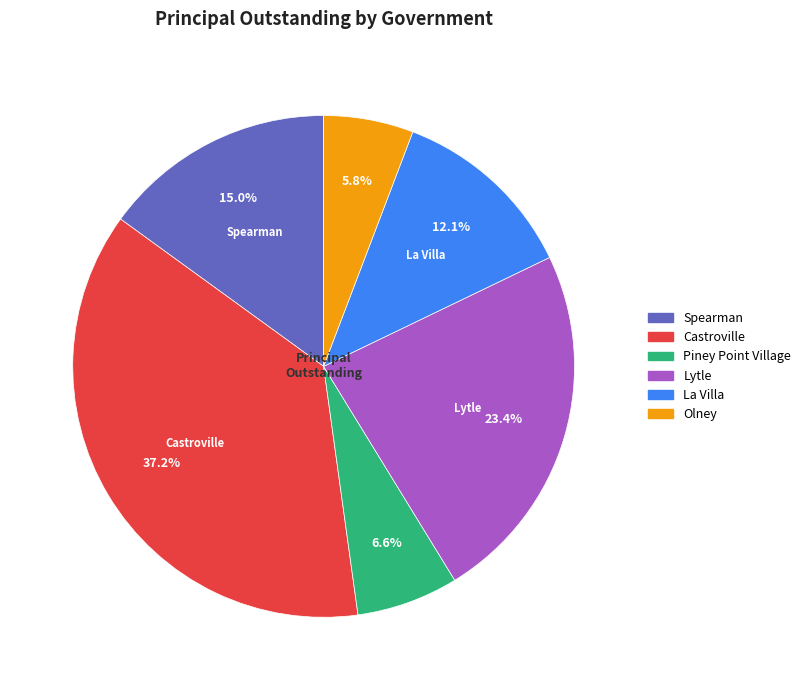

Does any single category account for the majority?

No